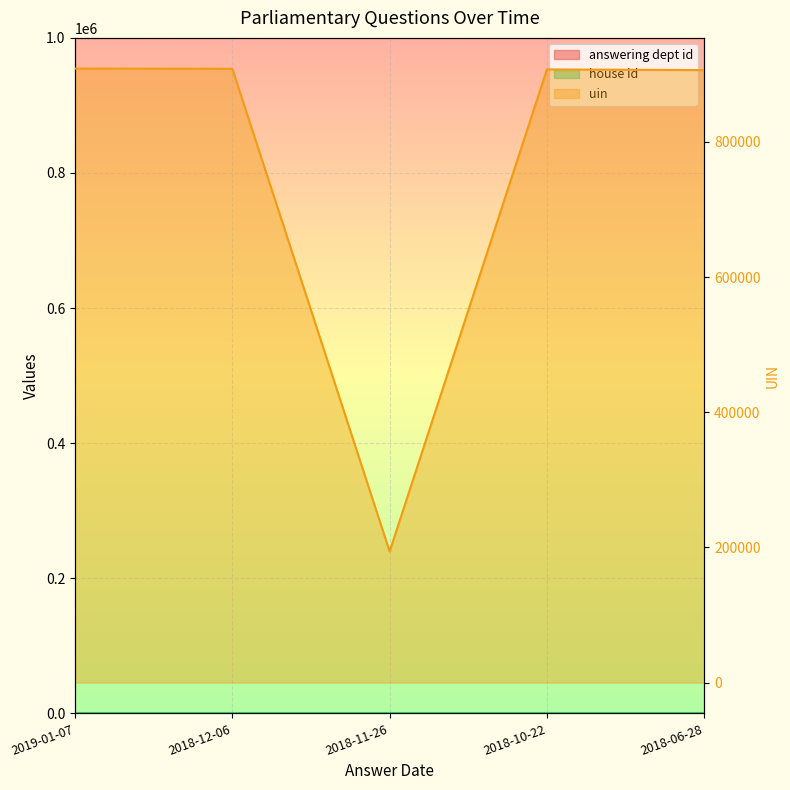

Is the value of uin at 2018-10-22 greater than the value of answering dept id at 2018-10-22?

Yes